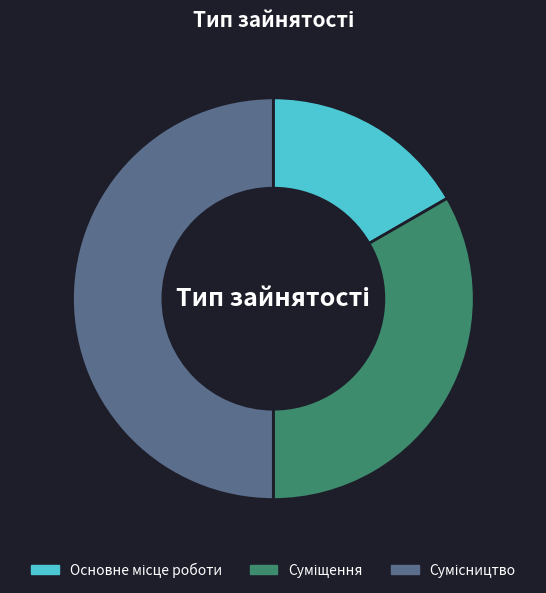

Is it true that Суміщення is 33% of the pie?

True